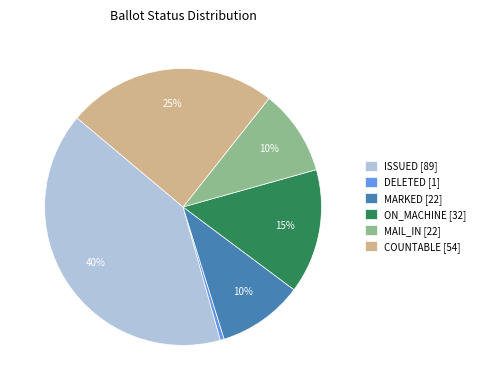

Which category has the biggest portion of the pie?

ISSUED [89]